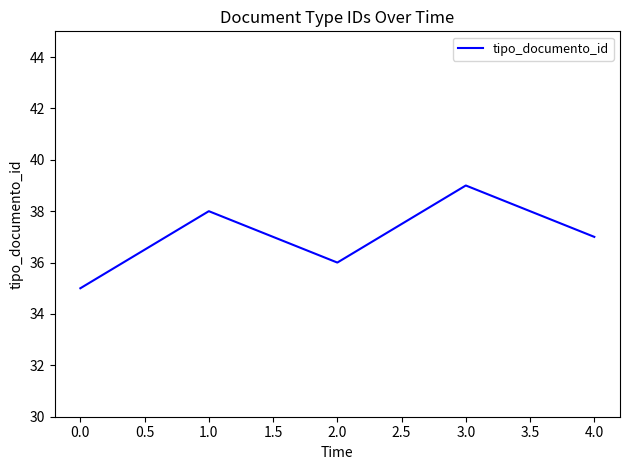

Which category has the highest value across all series?

3.0